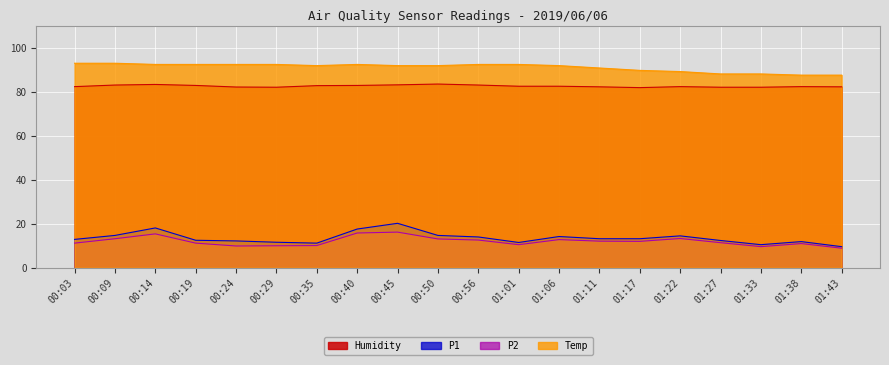

Read the P1 value at 00:29.

11.6